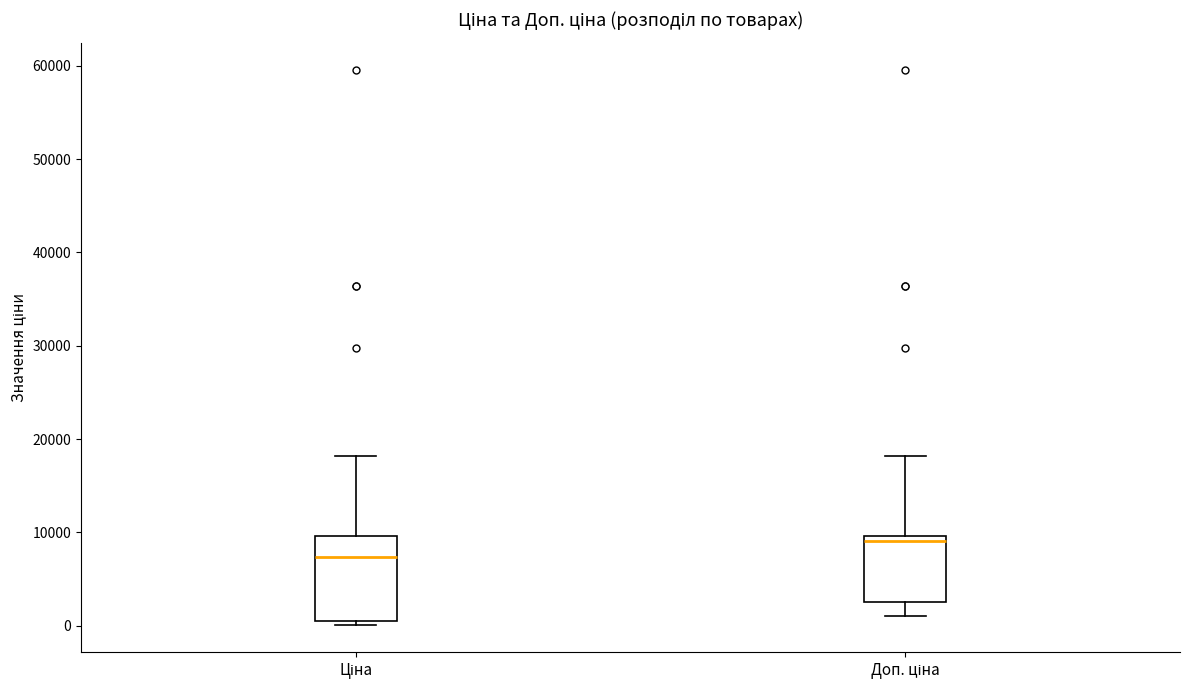

Where does the upper whisker of the box for Доп. ціна end on the y-axis? The values are not printed on the chart, so give them approximately, as read against the axis.

18000